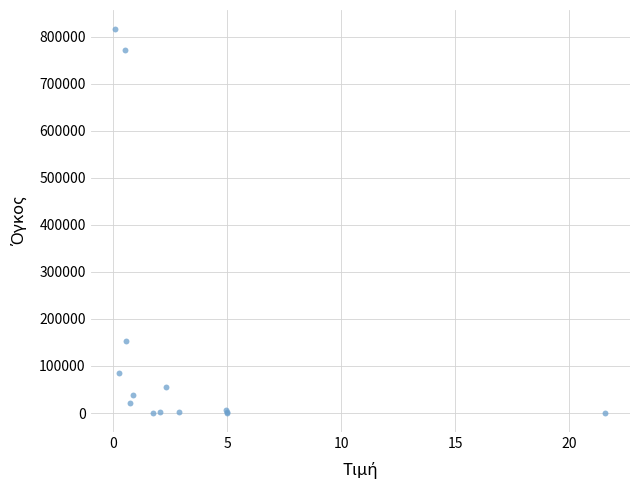

What Y value in the scatter plot is closest to 408225?

153327